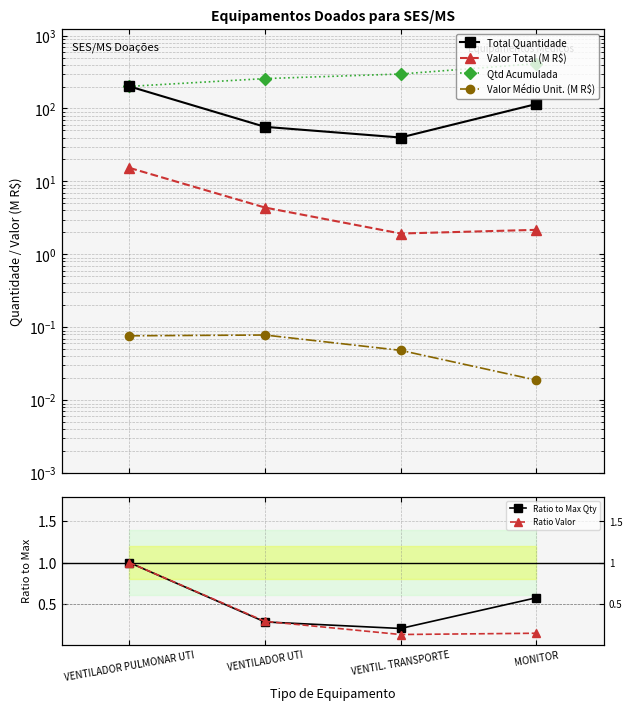

At which category is the sum across all series the highest?

MONITOR